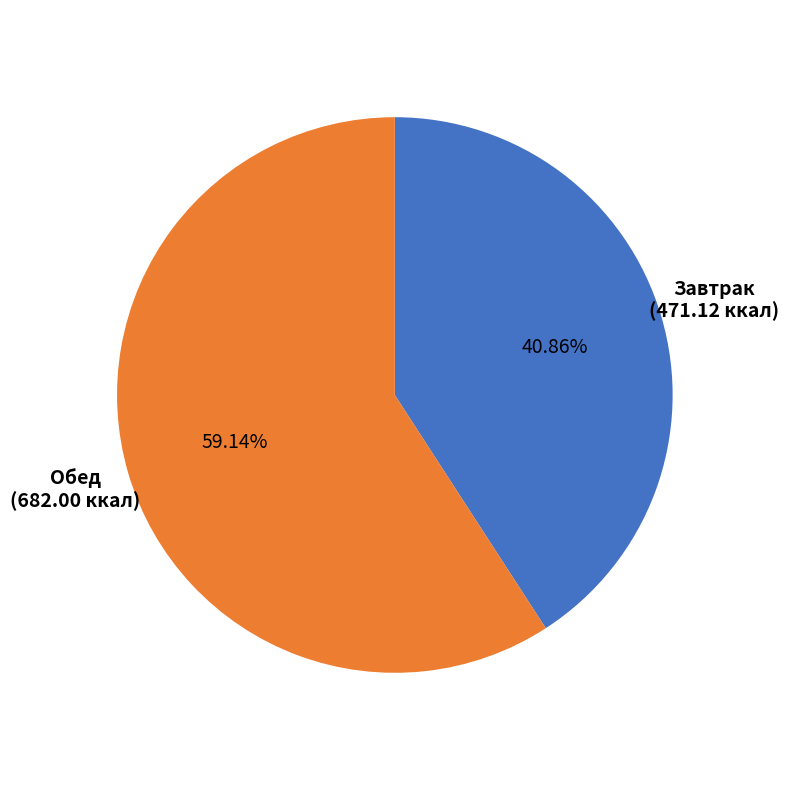

Approximately how many times larger is the value at Завтрак compared to Обед?

0.7